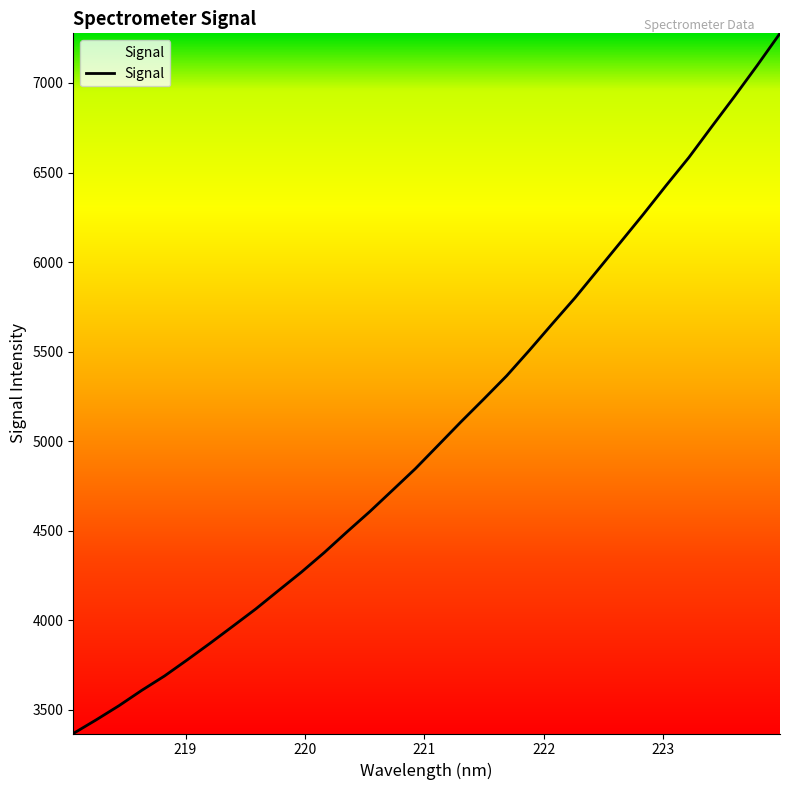

What is the maximum value shown in the chart?

7277.4